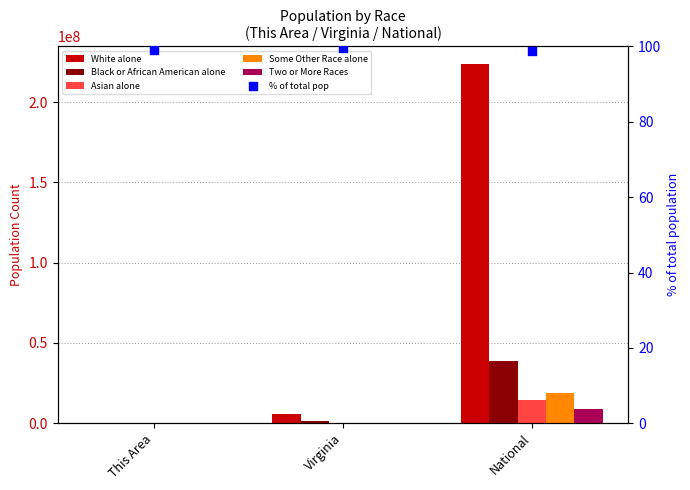

At which category is the sum across all series the highest?

National